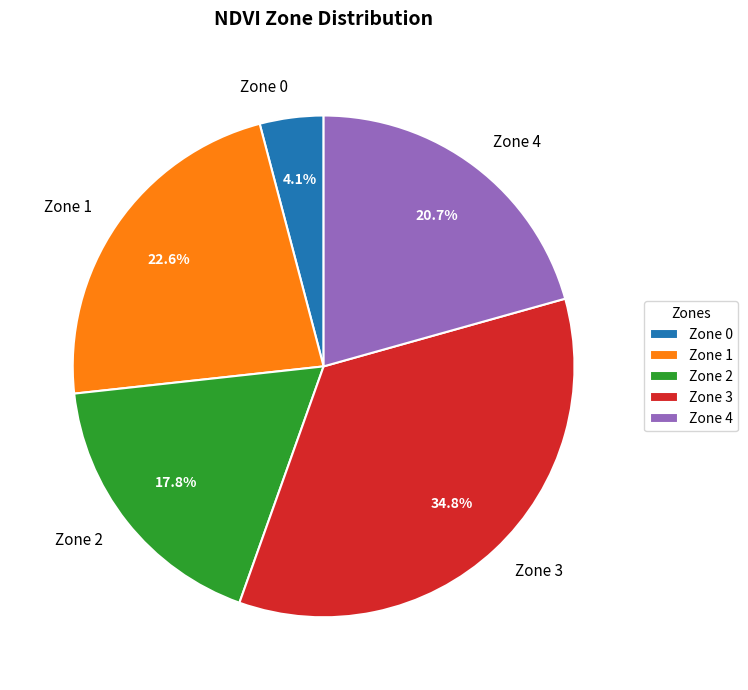

Count the number of slices in the pie.

5